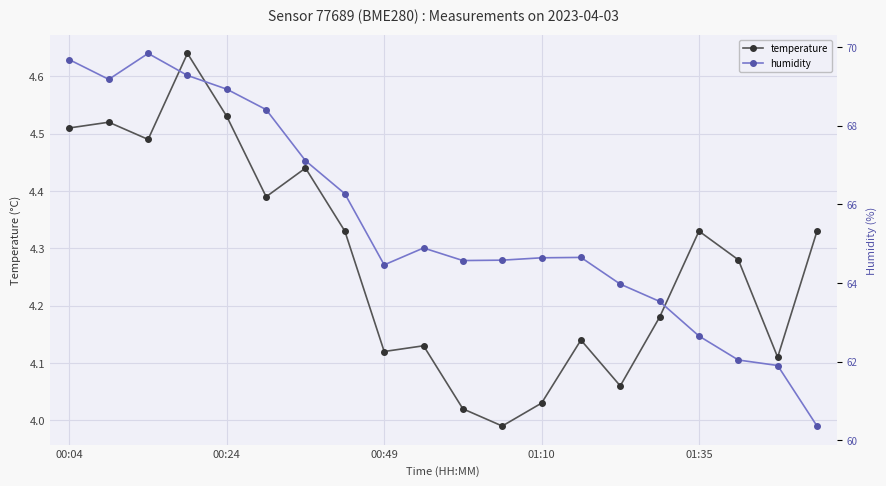

True or false: humidity and temperature cross at least once.

False